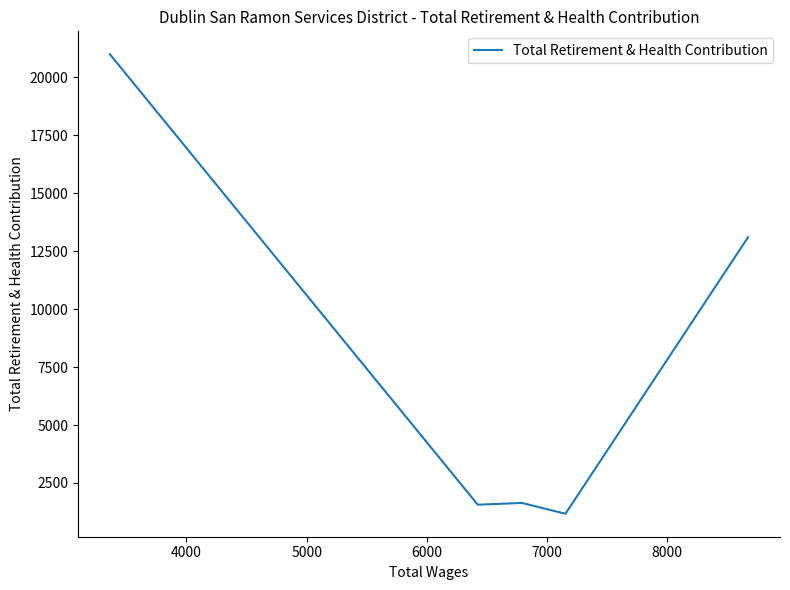

Is this an area chart (filled region under the line)?

No